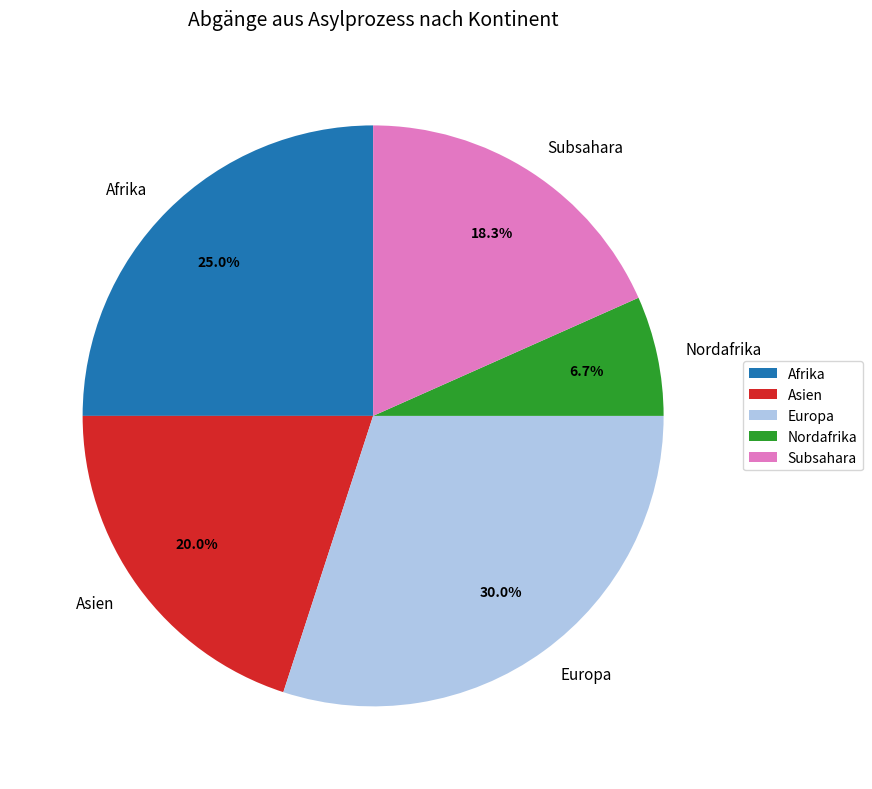

What is the total percentage of Afrika and Europa?

55.0%